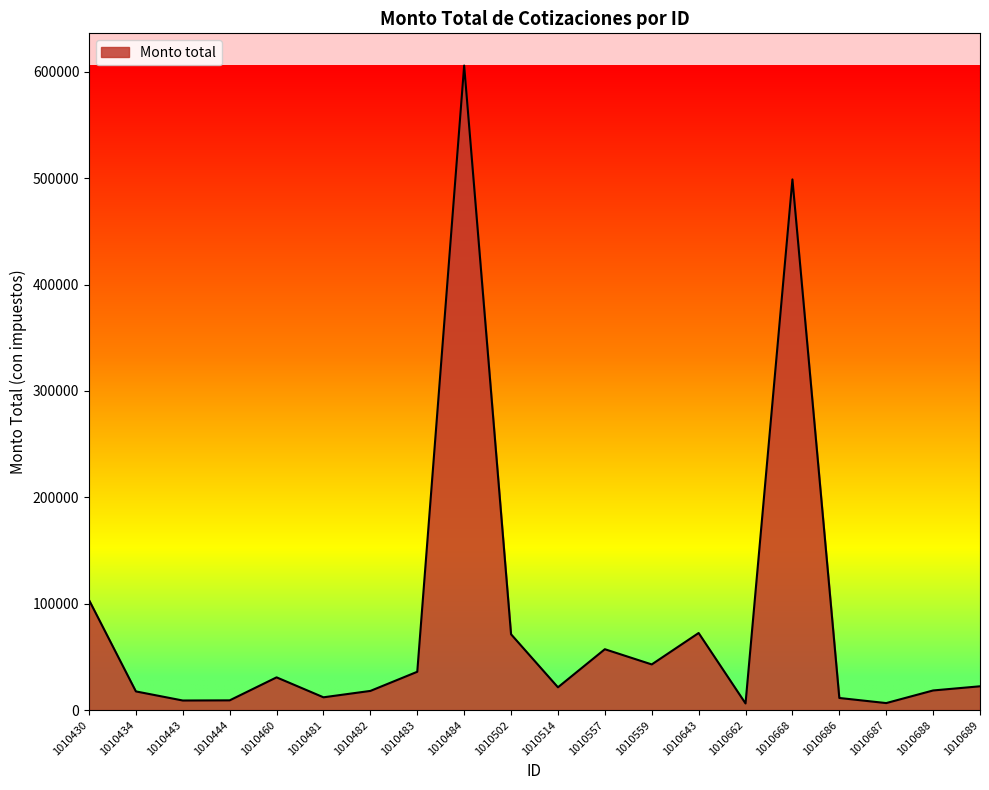

What is the difference between the values at 1010460 and 1010482?

12750.4